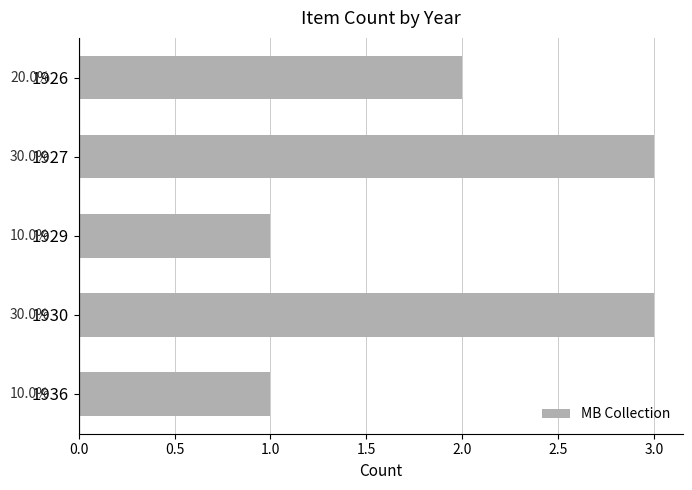

Are the bars horizontal?

Yes